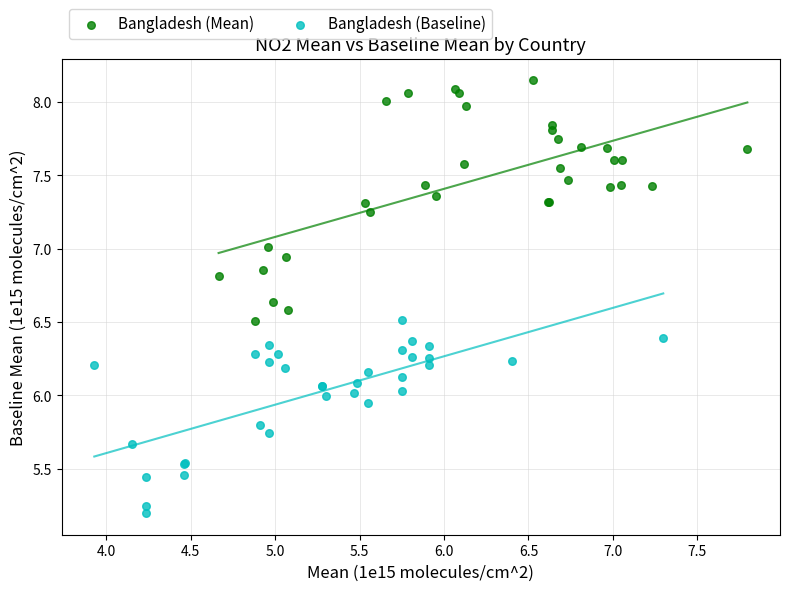

Which series contains the highest Y value?

Bangladesh (Mean)